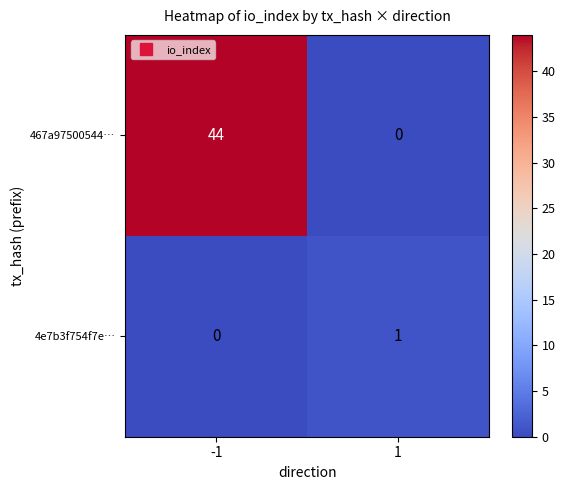

The value of 467a97500544… at 1 is 0. True or false?

True